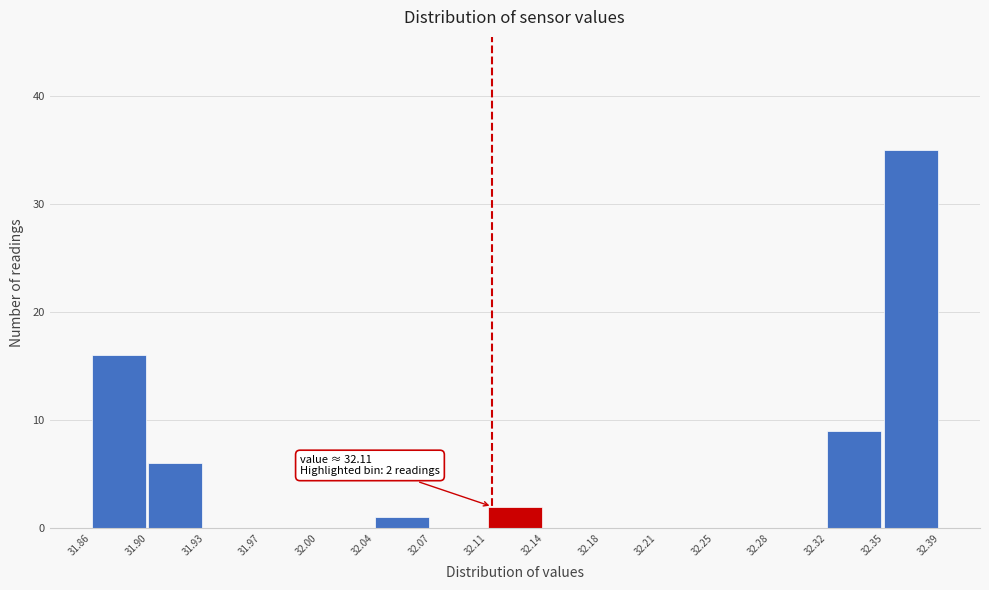

Which range on the x-axis has the tallest bar?

32.35 to 32.39